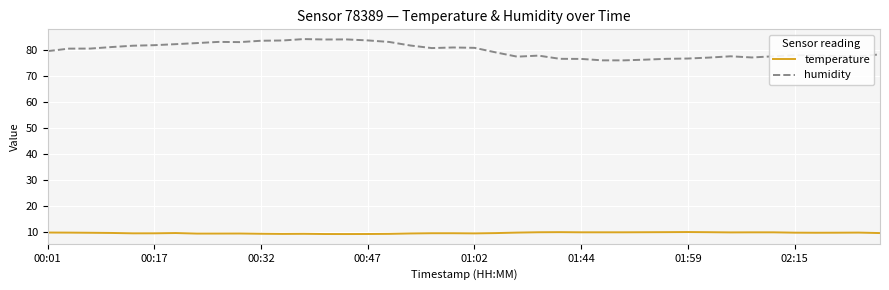

List the series in order of their overall mean, lowest first.

temperature, humidity